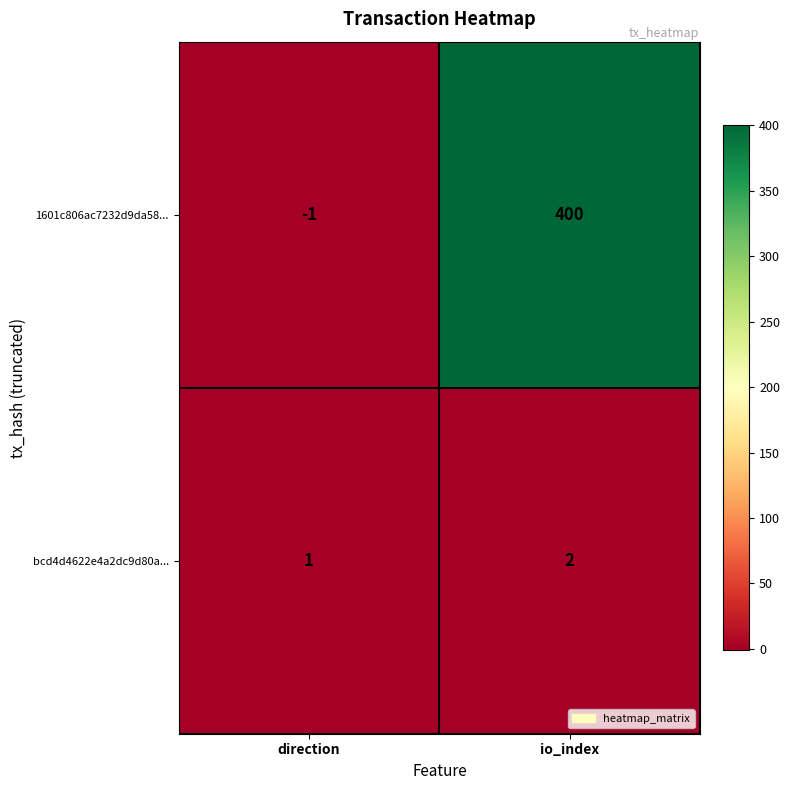

How many categories are shown in the chart?

2